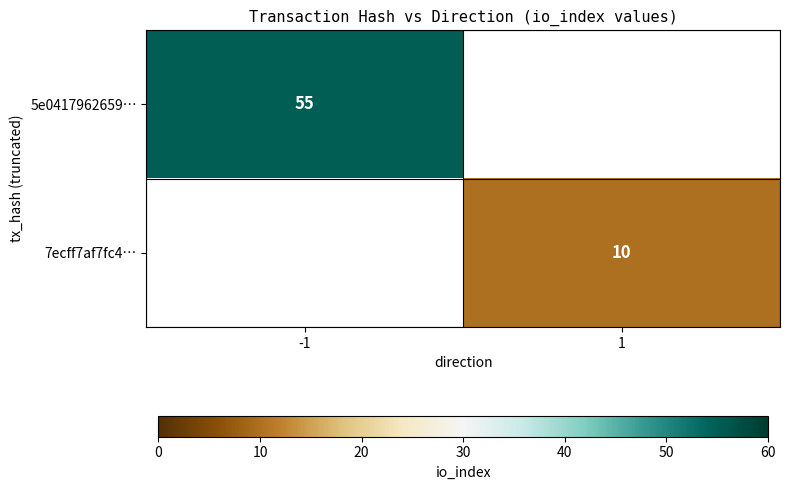

At how many categories does at least one series exceed 22?

1